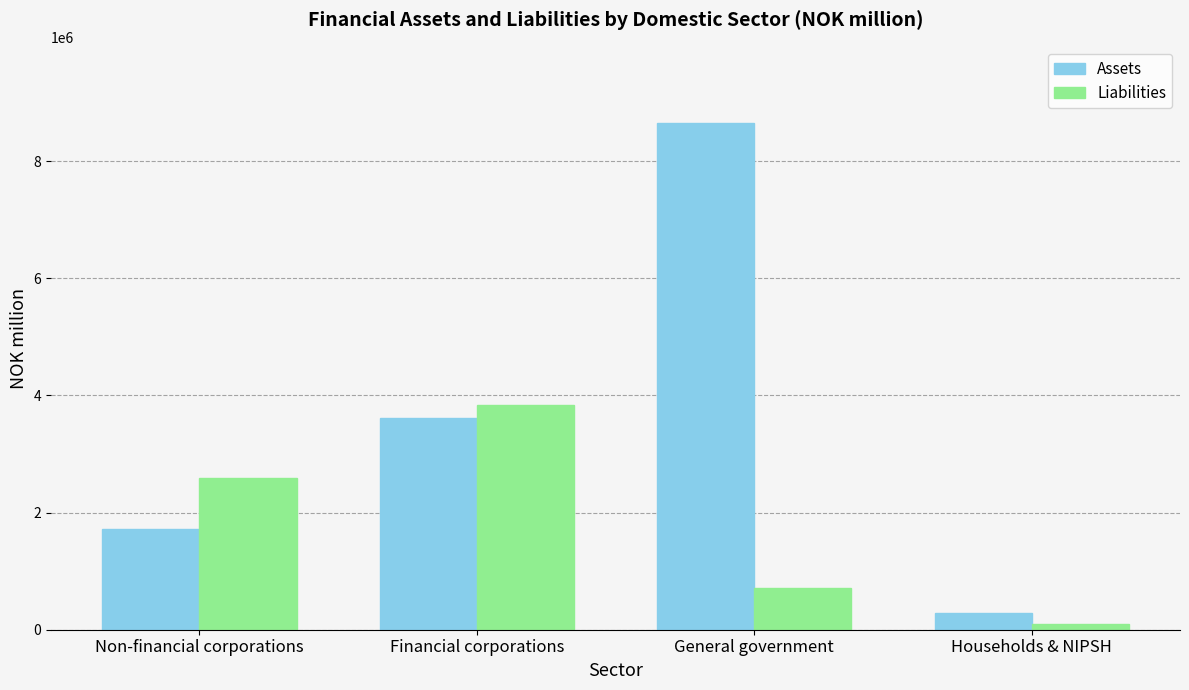

How many categories are shown in the chart?

4